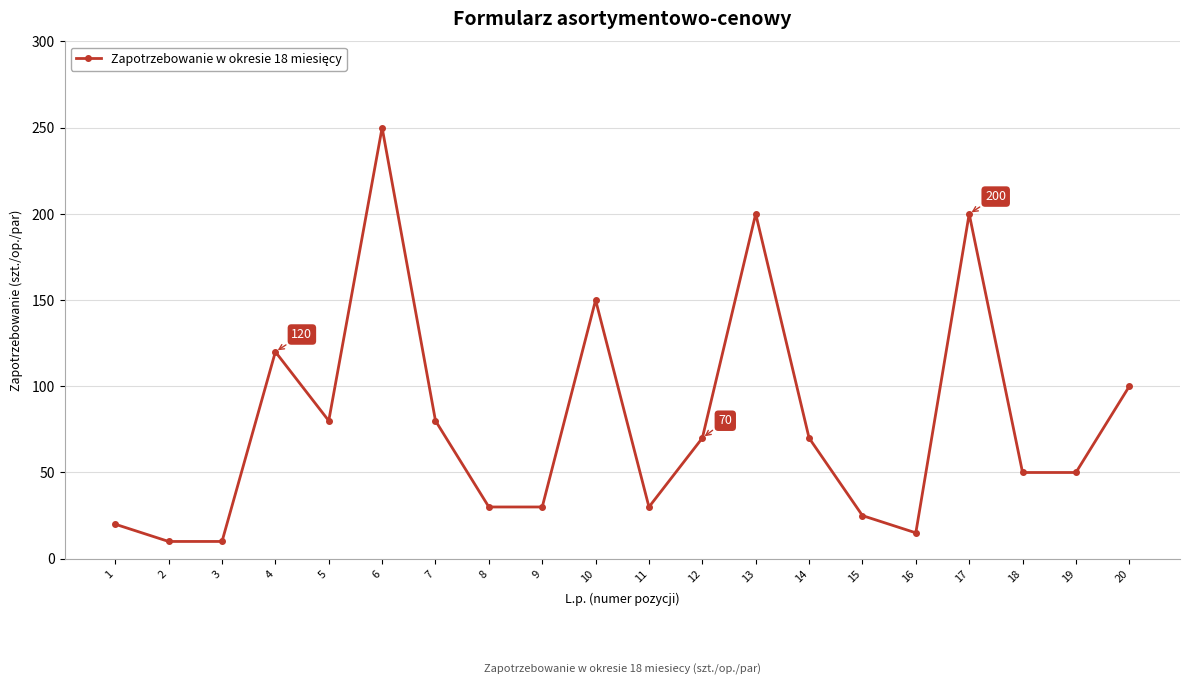

Reading right to left, extract all data points from this chart.

20=100	19=50	18=50	17=200	16=15	15=25	14=70	13=200	12=70	11=30	10=150	9=30	8=30	7=80	6=250	5=80	4=120	3=10	2=10	1=20